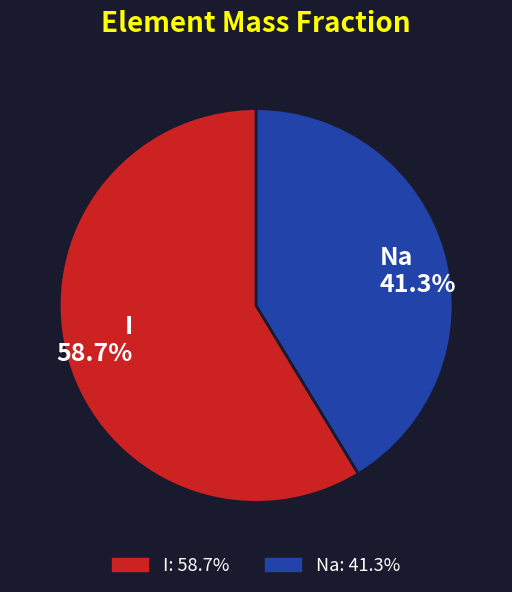

Approximately how many times larger is the value at I compared to Na?

1.4